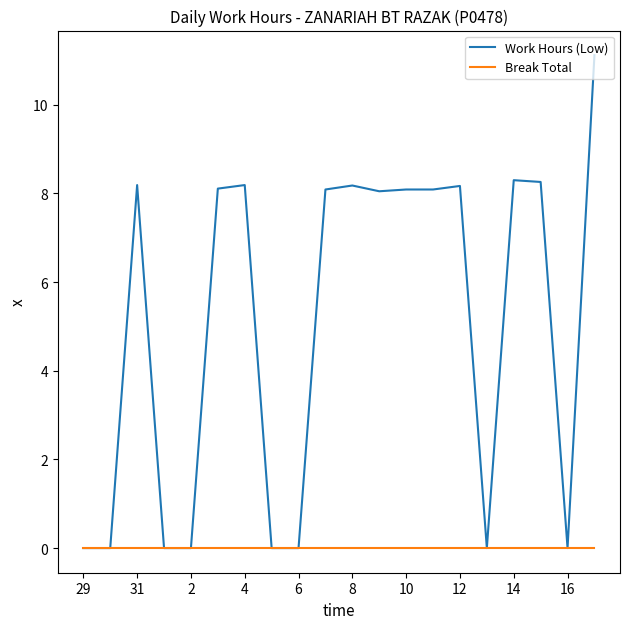

What is the highest value of the Work Hours (Low) series?

11.1